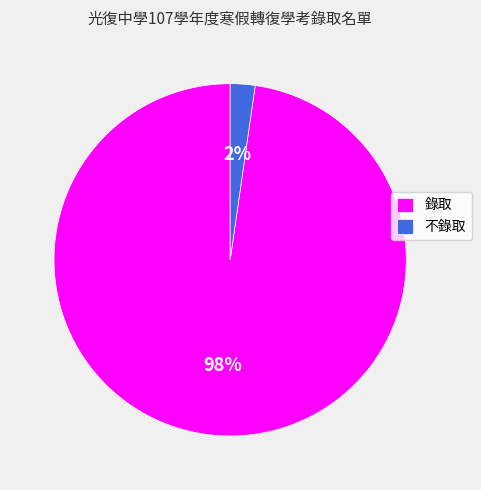

How many segments does this pie chart have?

2